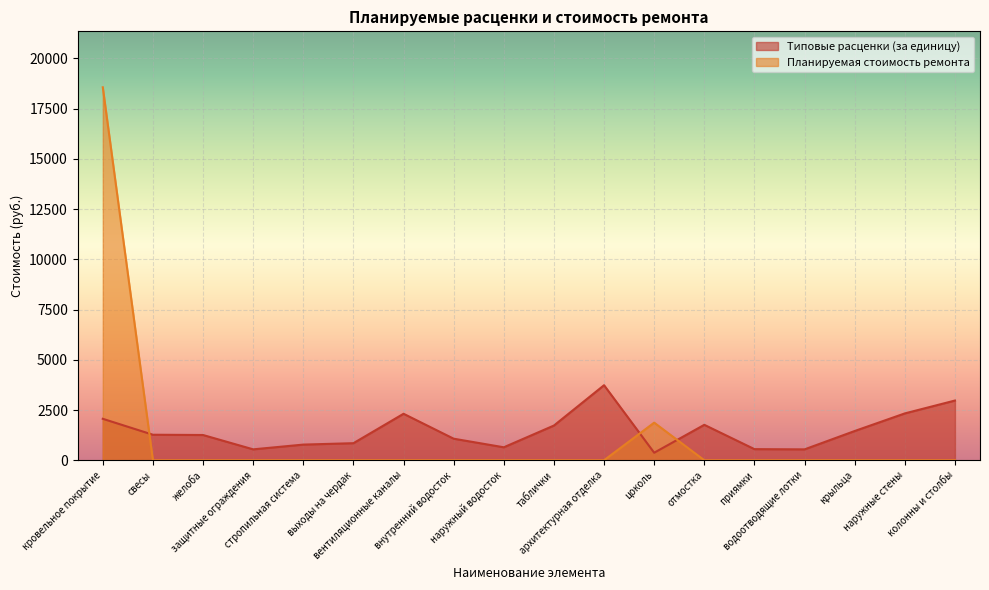

How many lines are shown in the chart?

2